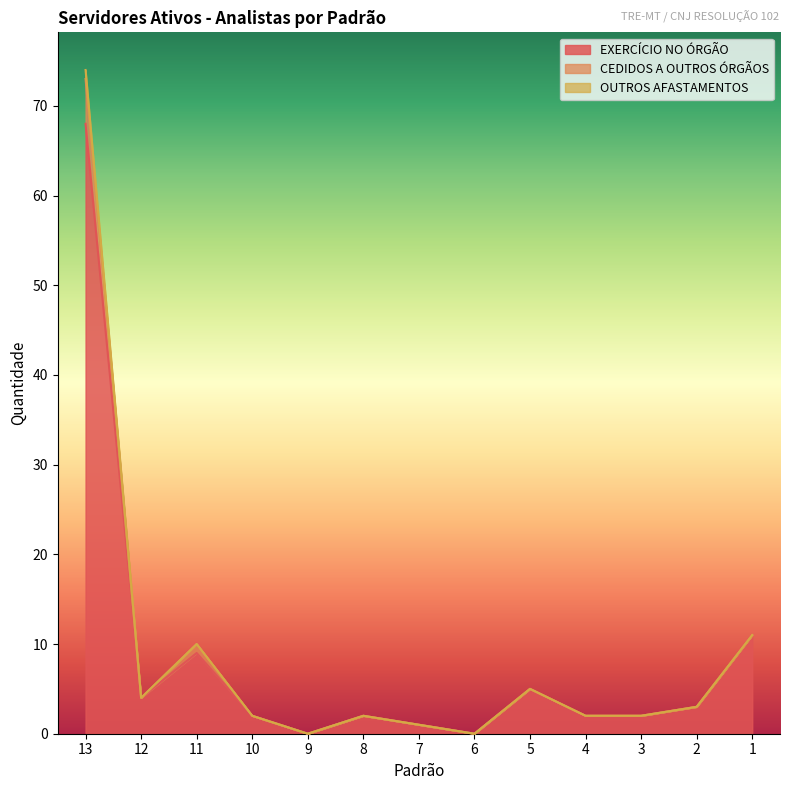

Reading left to right, what are all the values shown in this chart?

EXERCÍCIO NO ÓRGÃO: 68	4	9	2	0	2	1	0	5	2	2	3	11
CEDIDOS A OUTROS ÓRGÃOS: 74	4	10	2	0	2	1	0	5	2	2	3	11
OUTROS AFASTAMENTOS: 73	4	10	2	0	2	1	0	5	2	2	3	11